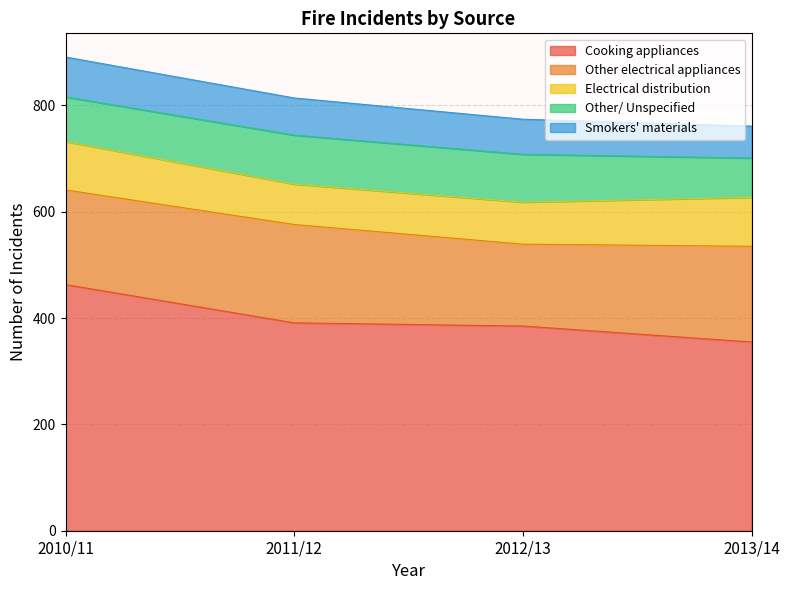

Reading left to right, list all the values displayed in this chart.

Cooking appliances: 2010/11=463	2011/12=391	2012/13=385	2013/14=355
Other electrical appliances: 2010/11=178	2011/12=185	2012/13=154	2013/14=180
Electrical distribution: 2010/11=91	2011/12=76	2012/13=79	2013/14=92
Other/ Unspecified: 2010/11=84	2011/12=92	2012/13=90	2013/14=74
Smokers' materials: 2010/11=75	2011/12=70	2012/13=66	2013/14=60